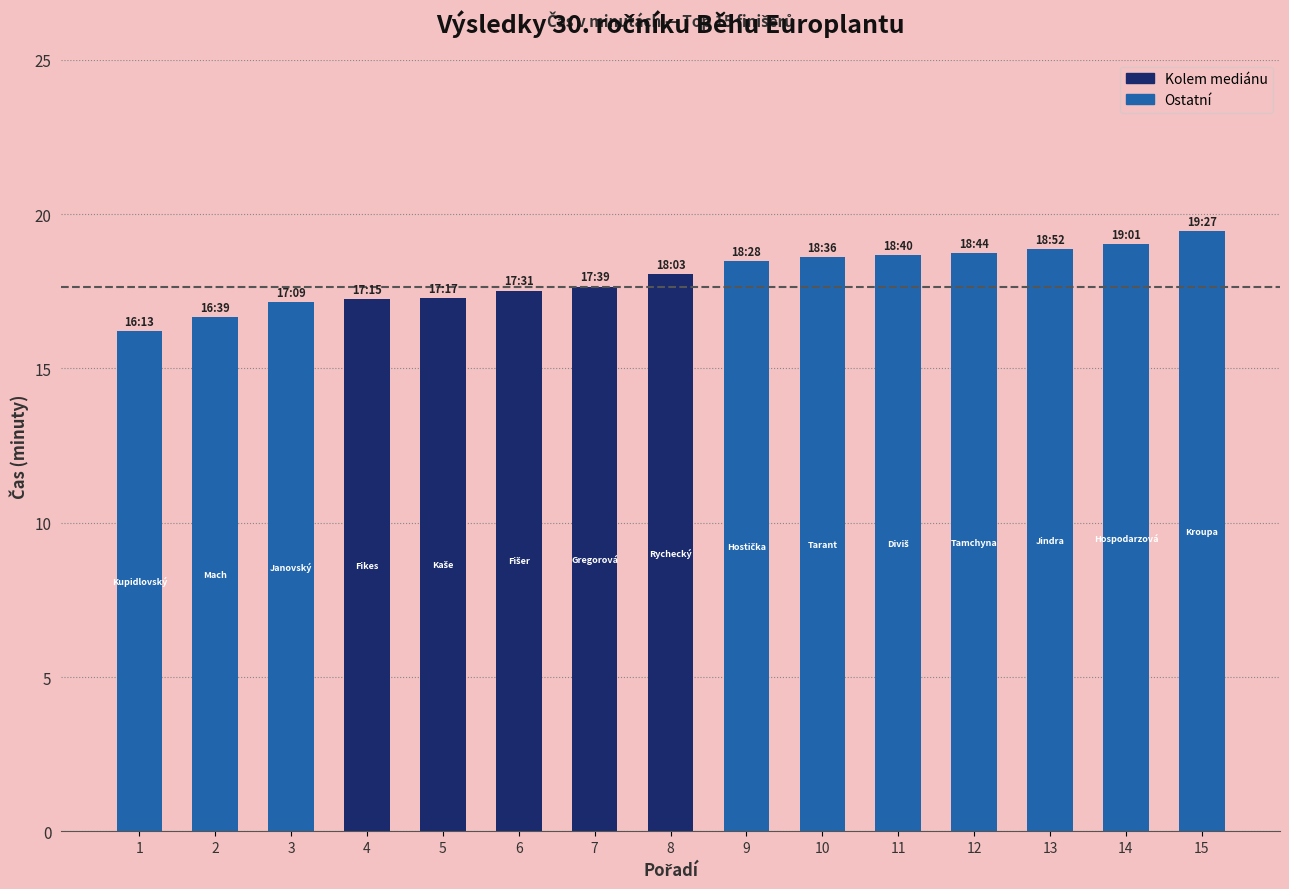

What value does the data have at 5?

17.3